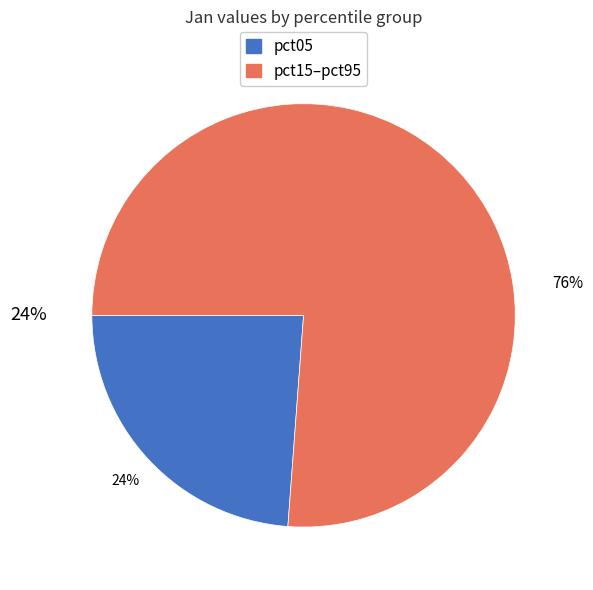

Is it true that pct05 is 24% of the pie?

True